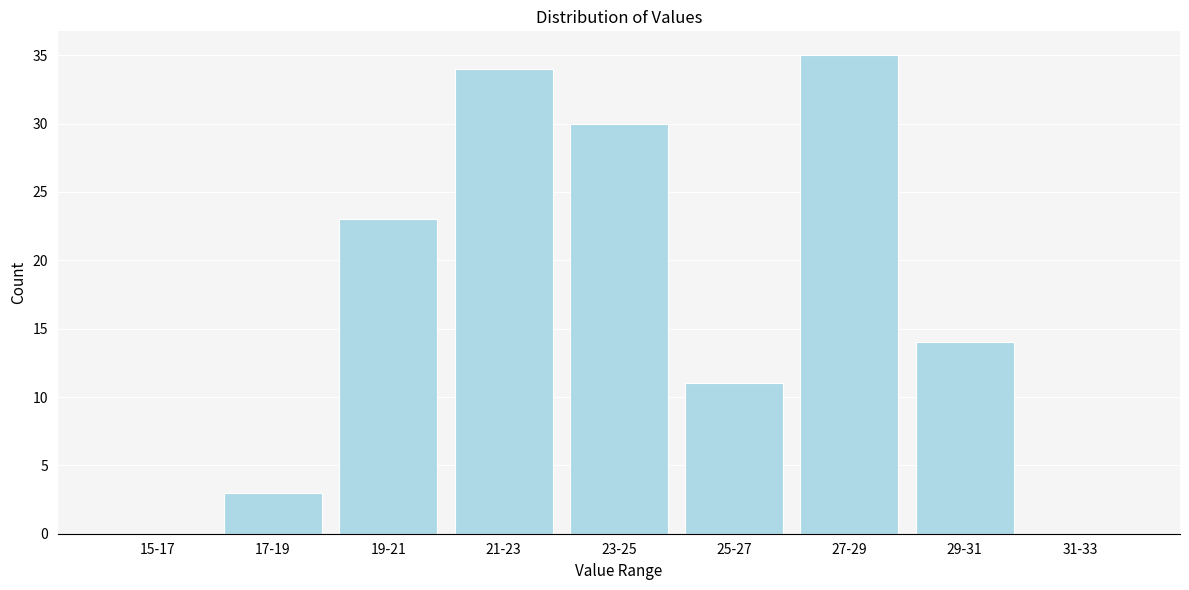

Reading left to right, extract all data points from this chart.

15-17=0	17-19=3	19-21=23	21-23=34	23-25=30	25-27=11	27-29=35	29-31=14	31-33=0